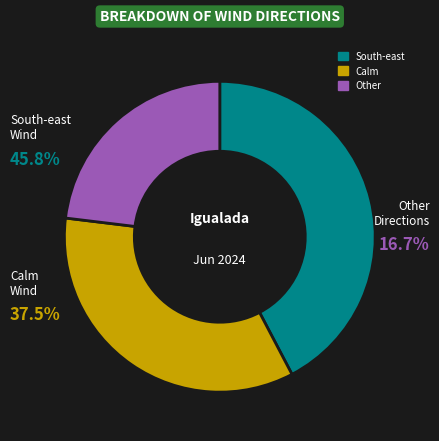

Do Calm and Other together represent more than half of the pie?

Yes